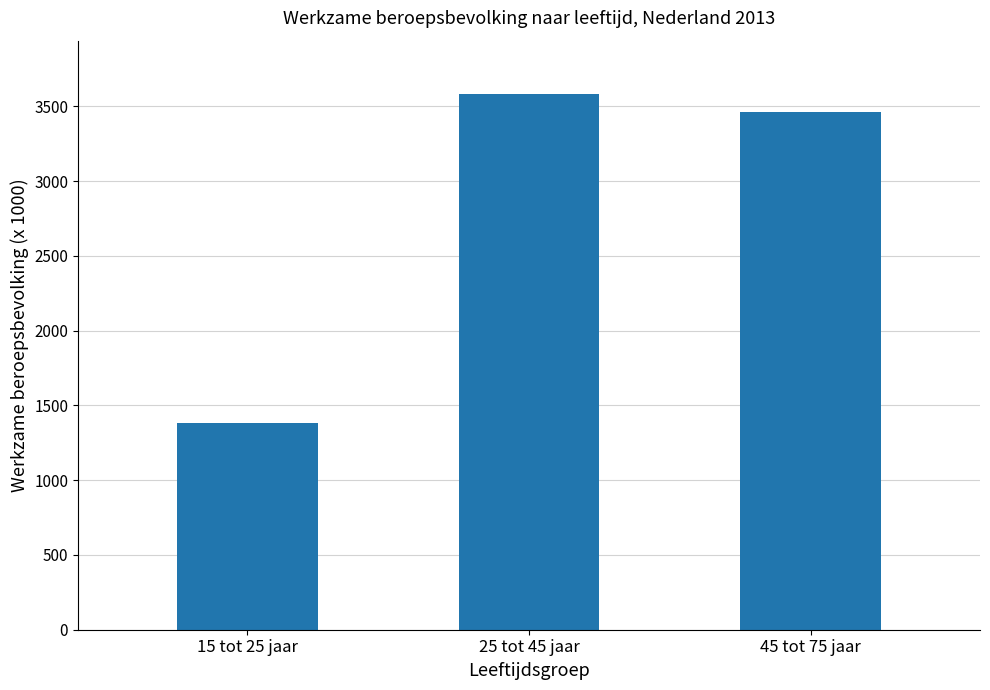

Reading left to right, extract all data points from this chart.

15 tot 25 jaar=1385000	25 tot 45 jaar=3582000	45 tot 75 jaar=3466000